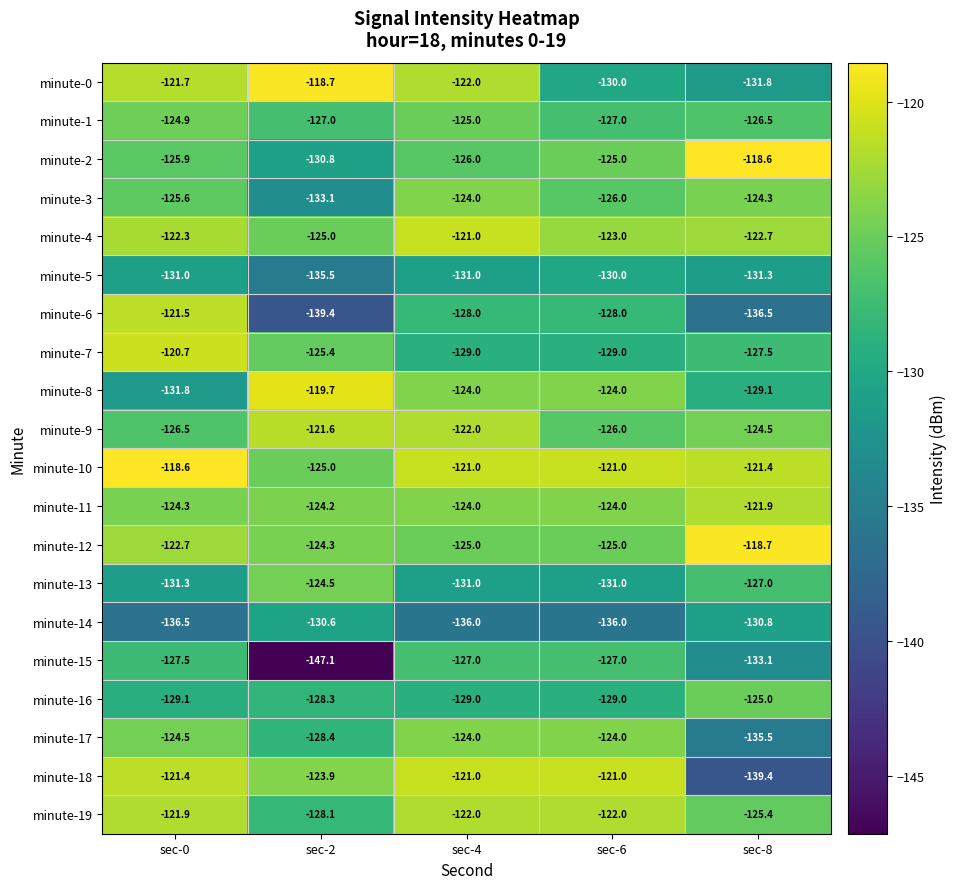

What is the difference between the highest and lowest values at sec-0?

17.9